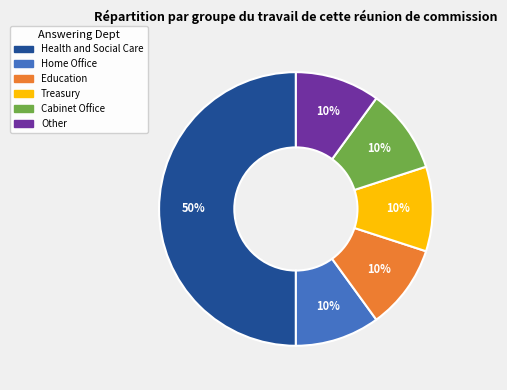

To the nearest percent, what is the difference between the largest and smallest slice percentages?

40%